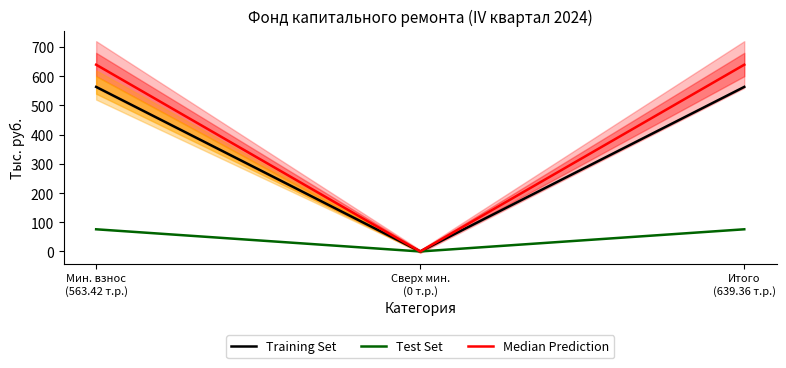

True or false: Median Prediction has a value of 639.4 at Итого
(639.36 т.р.).

True